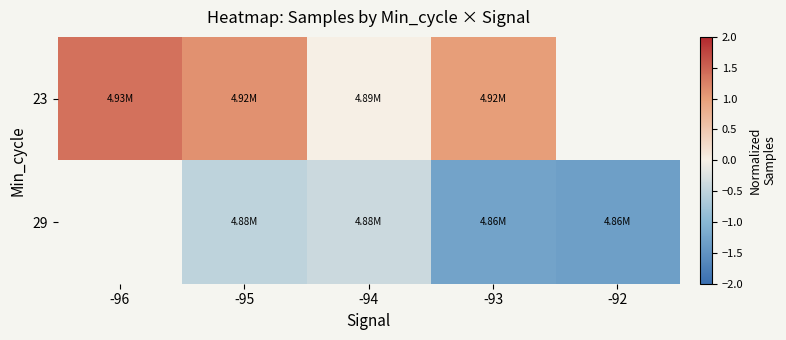

The 29 series shows -1.3 at -93. True or false?

True